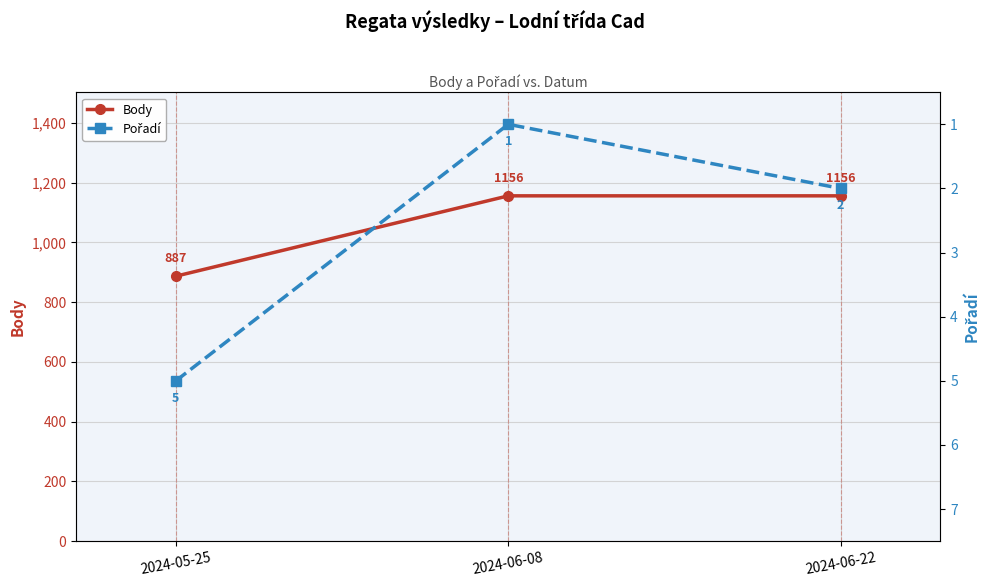

What is the value of the Body point at the 1st from the left?

887